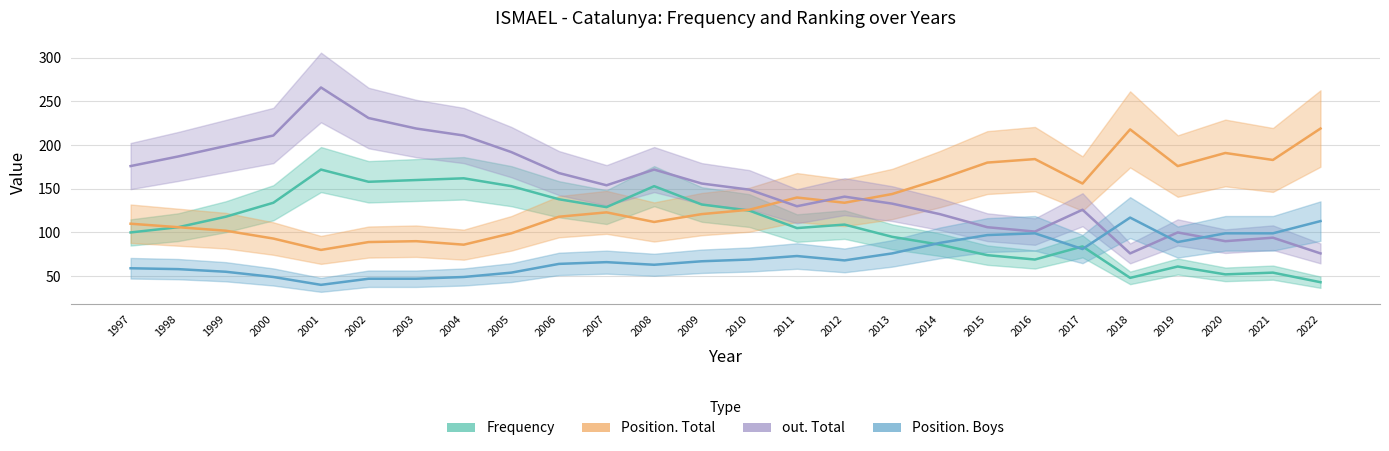

What is the highest value of the Frequency series?

172